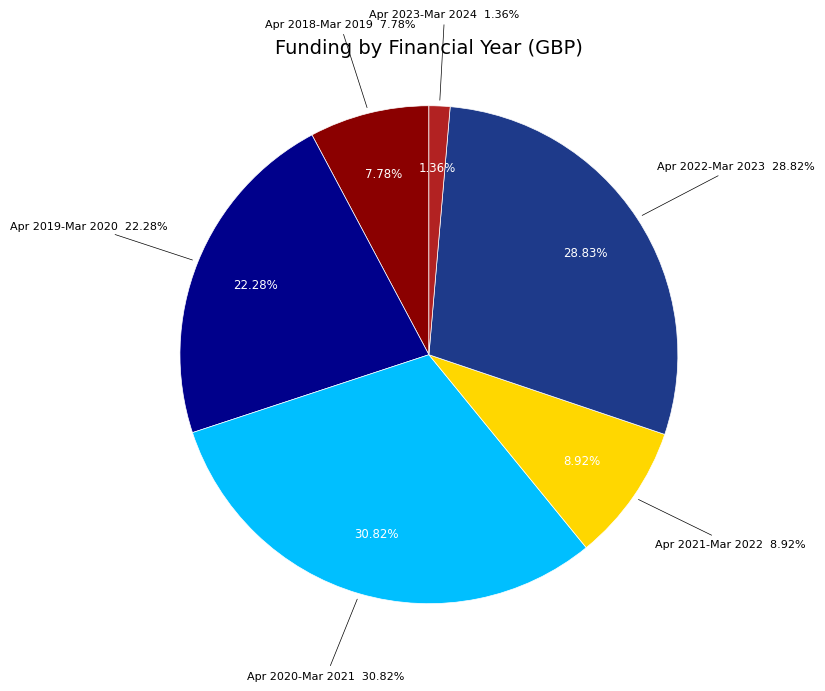

Is the sum of April 2021 - March 2022 and April 2019 - March 2020 greater than half?

No